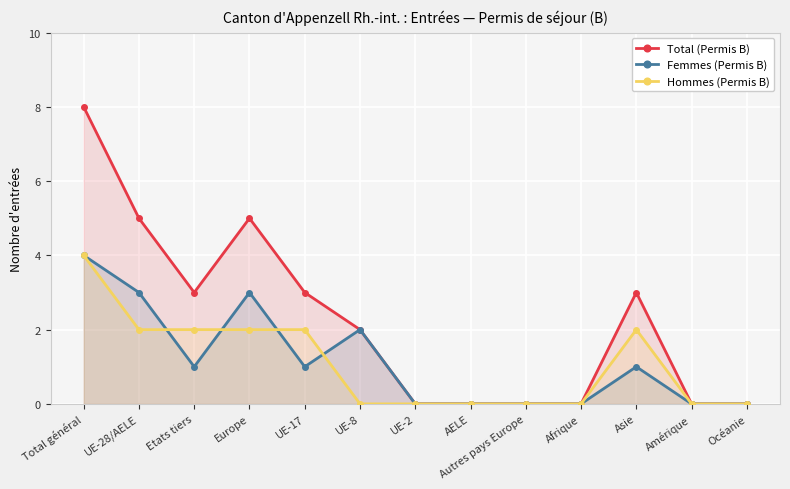

Reading left to right, transcribe all the data shown in this chart.

Total (Permis B): Total général=8	UE-28/AELE=5	Etats tiers=3	Europe=5	UE-17=3	UE-8=2	UE-2=0	AELE=0	Autres pays Europe=0	Afrique=0	Asie=3	Amérique=0	Océanie=0
Femmes (Permis B): Total général=4	UE-28/AELE=3	Etats tiers=1	Europe=3	UE-17=1	UE-8=2	UE-2=0	AELE=0	Autres pays Europe=0	Afrique=0	Asie=1	Amérique=0	Océanie=0
Hommes (Permis B): Total général=4	UE-28/AELE=2	Etats tiers=2	Europe=2	UE-17=2	UE-8=0	UE-2=0	AELE=0	Autres pays Europe=0	Afrique=0	Asie=2	Amérique=0	Océanie=0